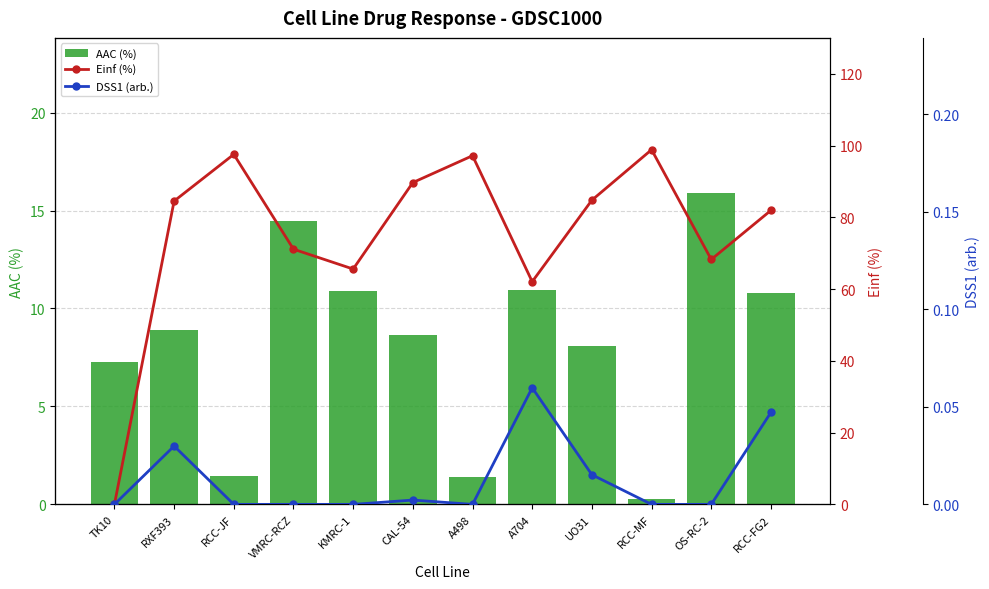

What is the greatest value displayed?

98.8